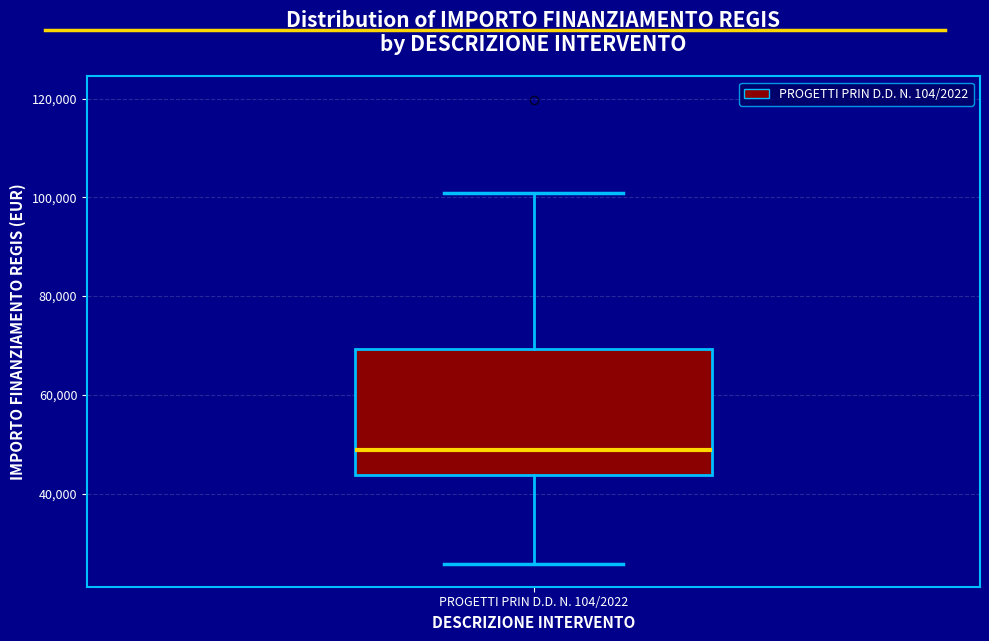

Read this box plot against the y-axis: the position of the median line, the range covered by the box, and the ends of both whiskers. The values are not printed on the chart, so give them approximately, as read against the axis.

median 48000, box 44000 to 70000, whiskers 26000 to 100000